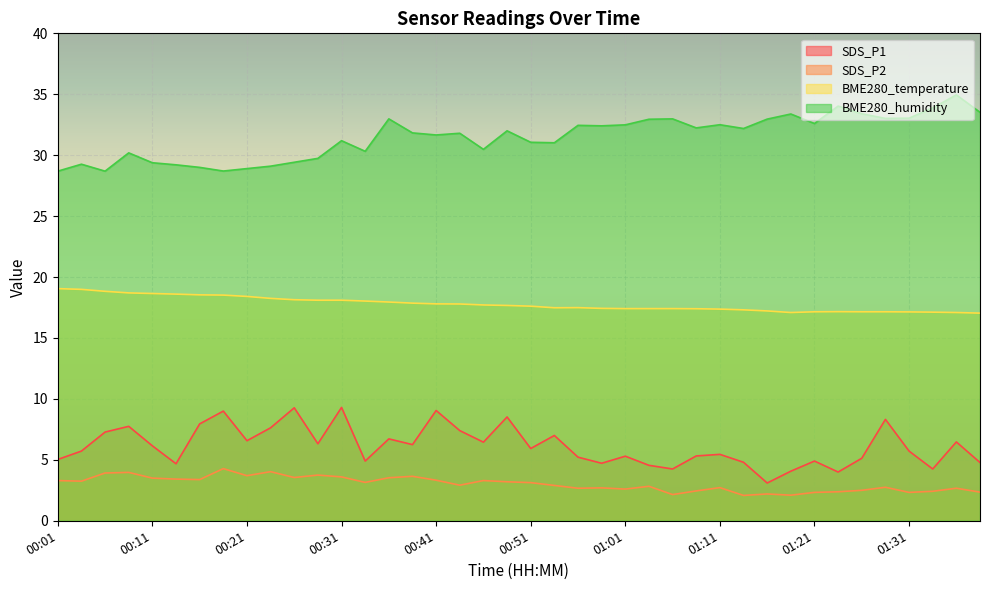

What is the difference between the highest and lowest values at 00:31?

27.6